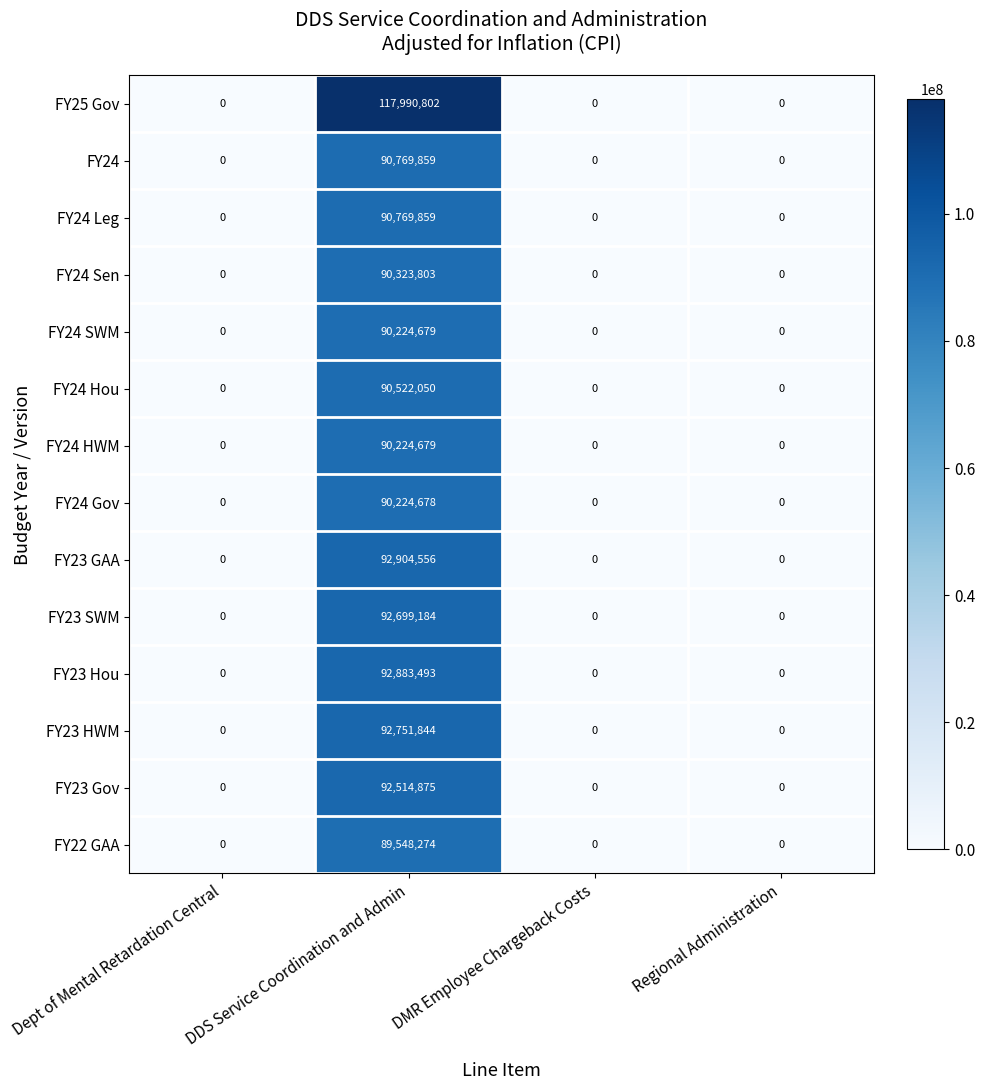

At which category is the sum across all series the highest?

DDS Service Coordination and Admin